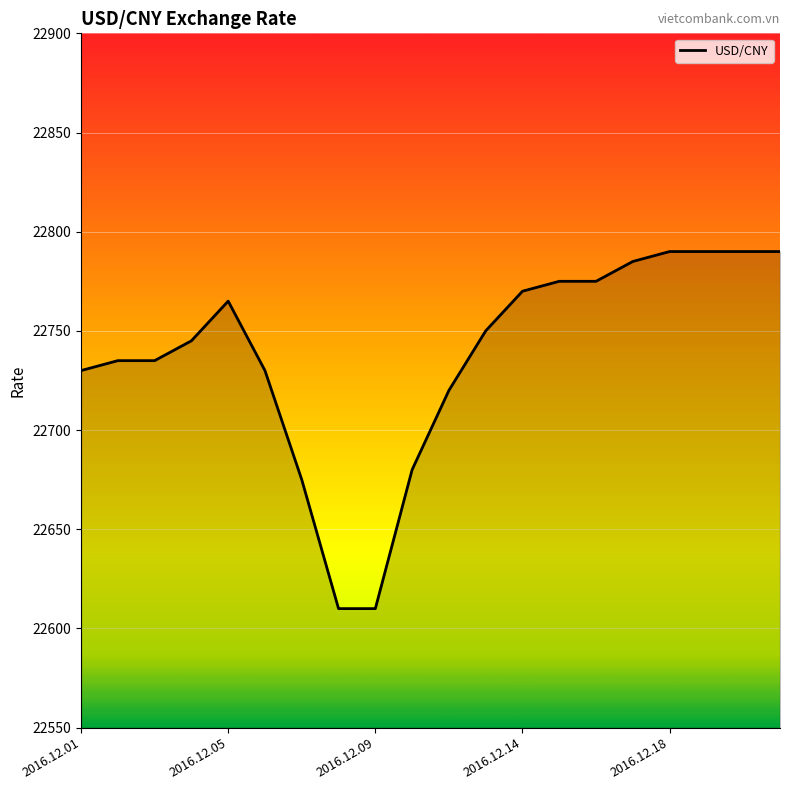

What is the minimum value shown in the chart?

22610